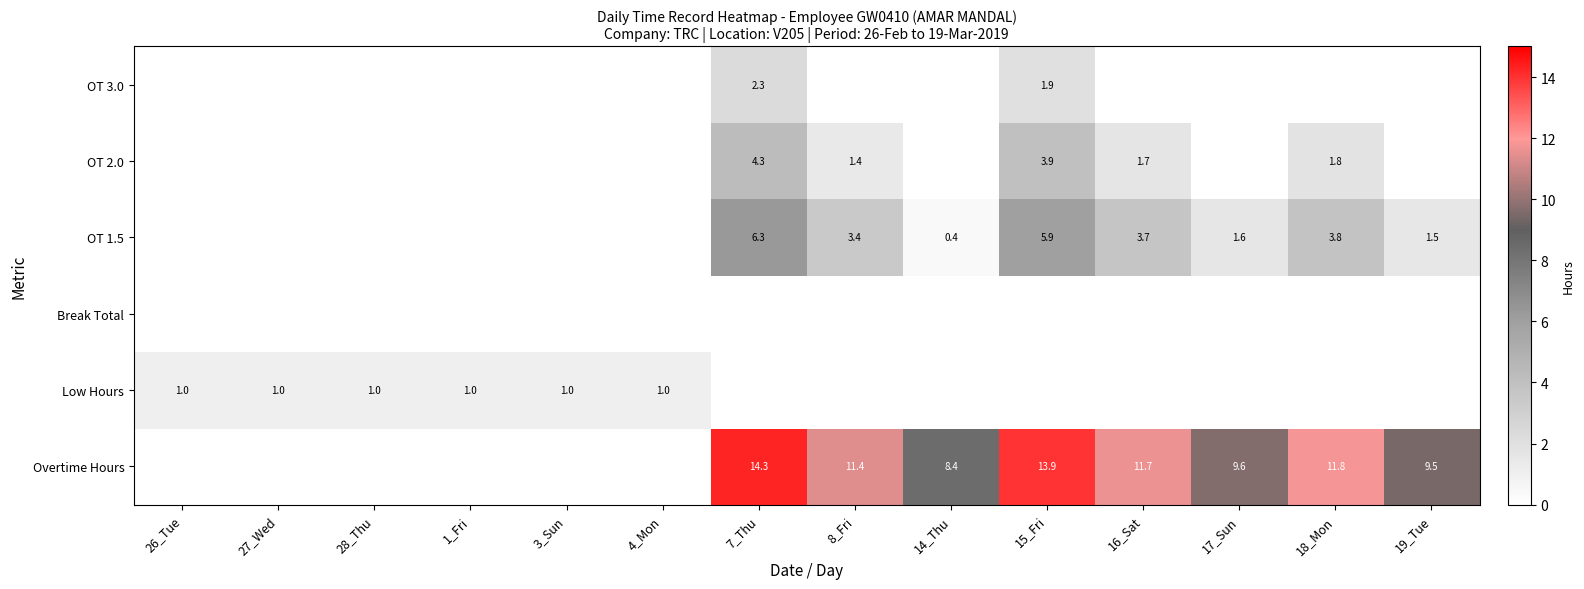

True or false: OT 1.5 has a value of 1.5 at 19_Tue.

True